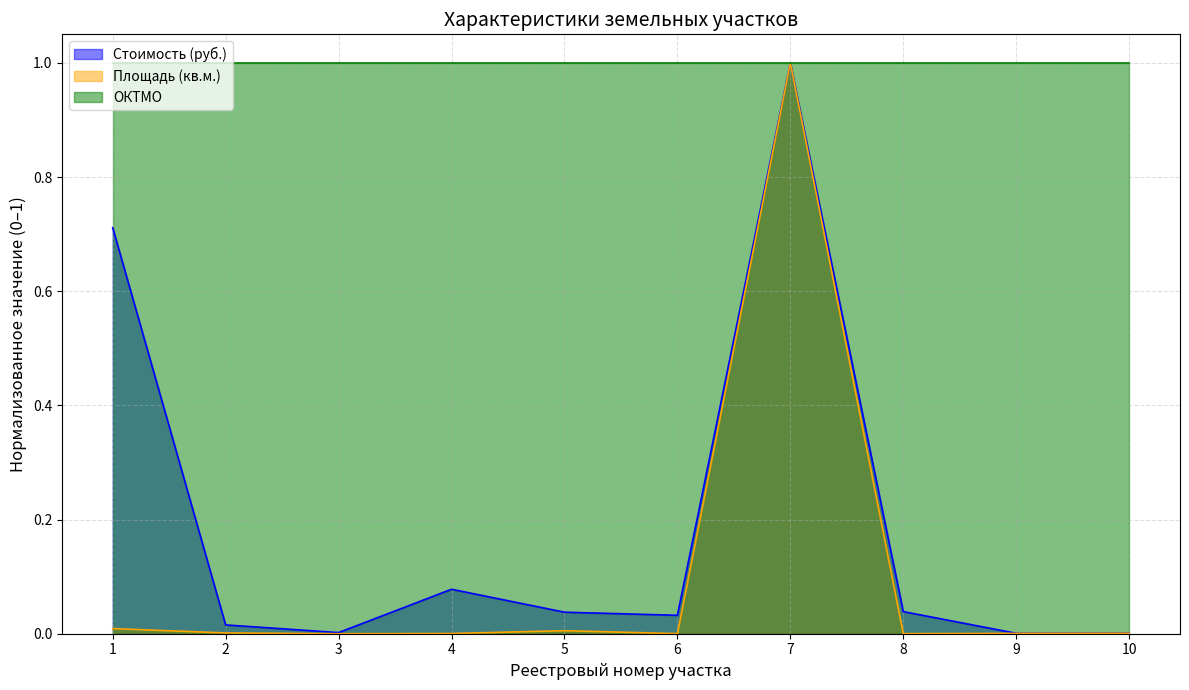

In Стоимость (руб.), how many points are higher than both neighbors (excluding endpoints)?

2